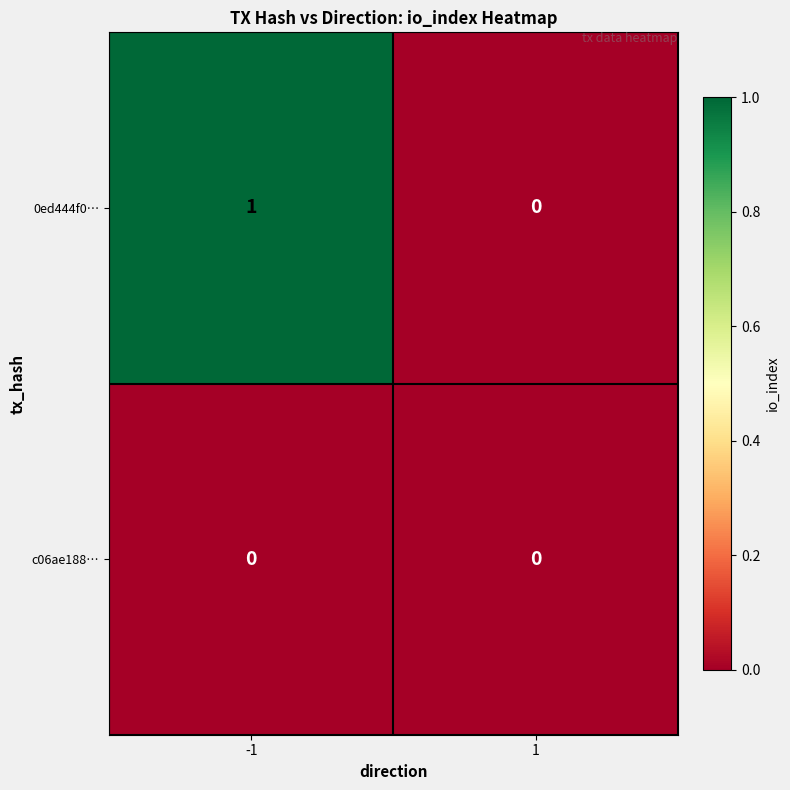

Reading left to right, what are all the values shown in this chart?

0ed444f0…: -1=1	1=0
c06ae188…: -1=0	1=0